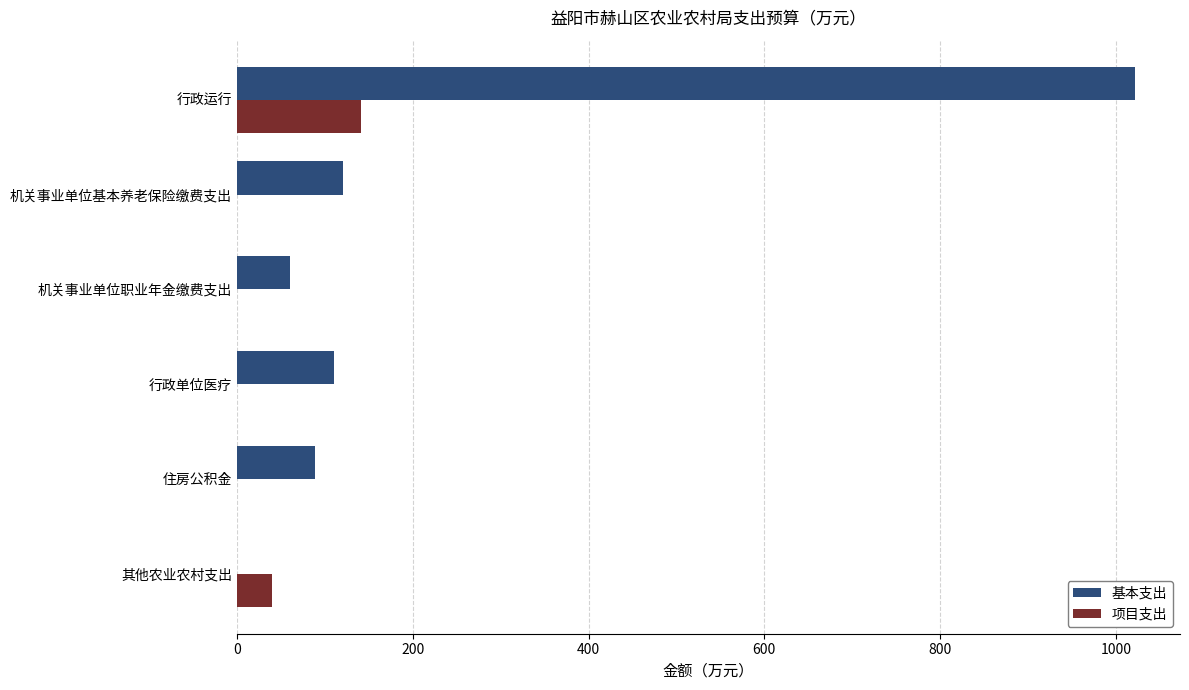

Is the value of 项目支出 at 住房公积金 greater than the value of 基本支出 at 机关事业单位职业年金缴费支出?

No